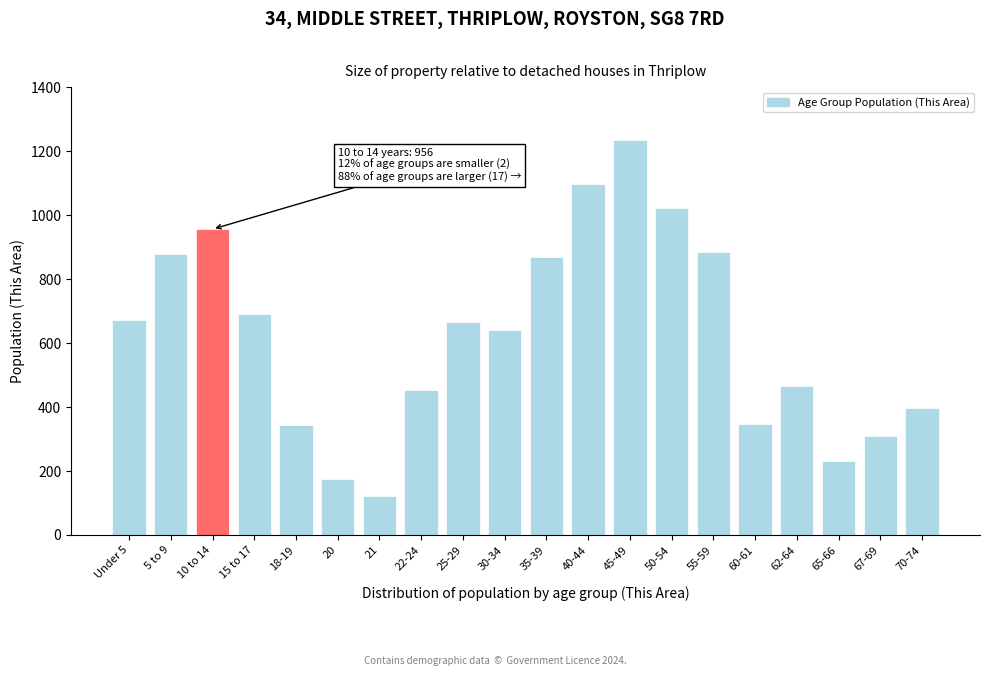

The value at 35-39 is 869. True or false?

True